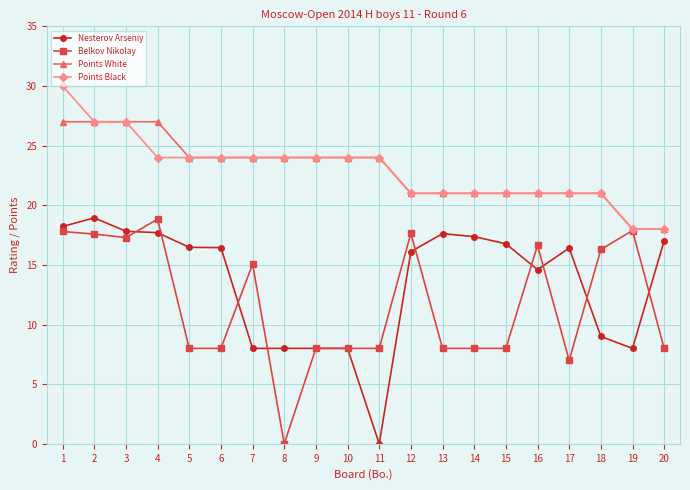

Is the value of Belkov Nikolay at 11 greater than the value of Points Black at 6?

No